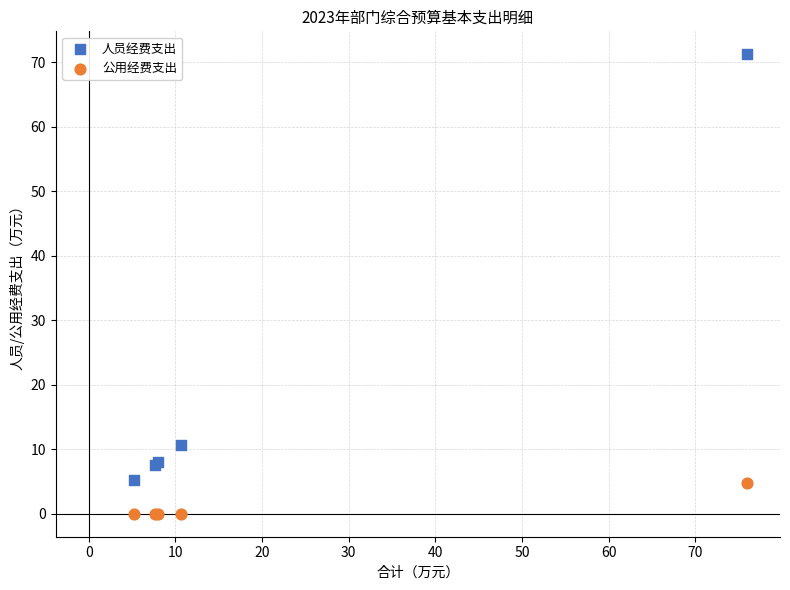

In the 人员经费支出 series, what Y value is closest to 38?

10.7